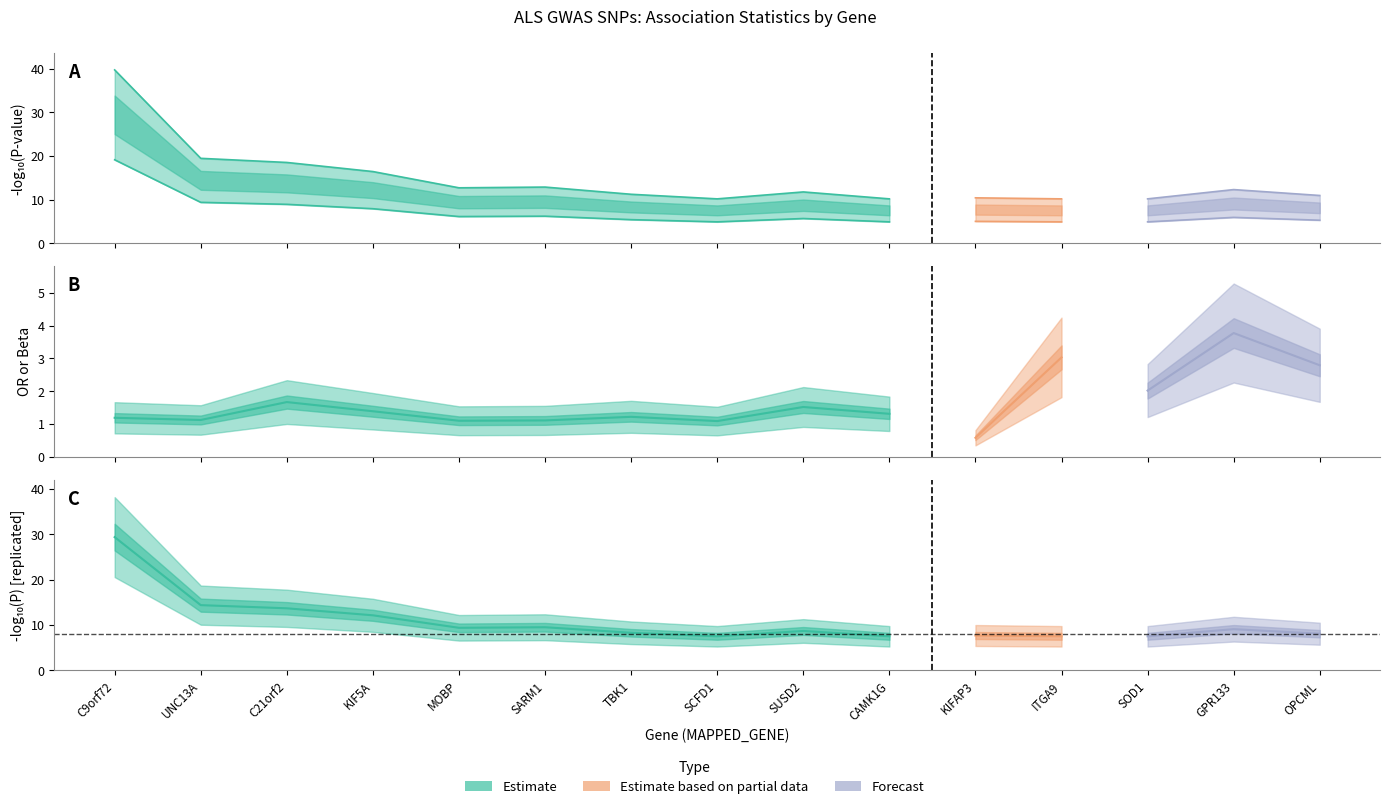

True or false: OR or BETA and P-VALUE intersect in this chart.

False